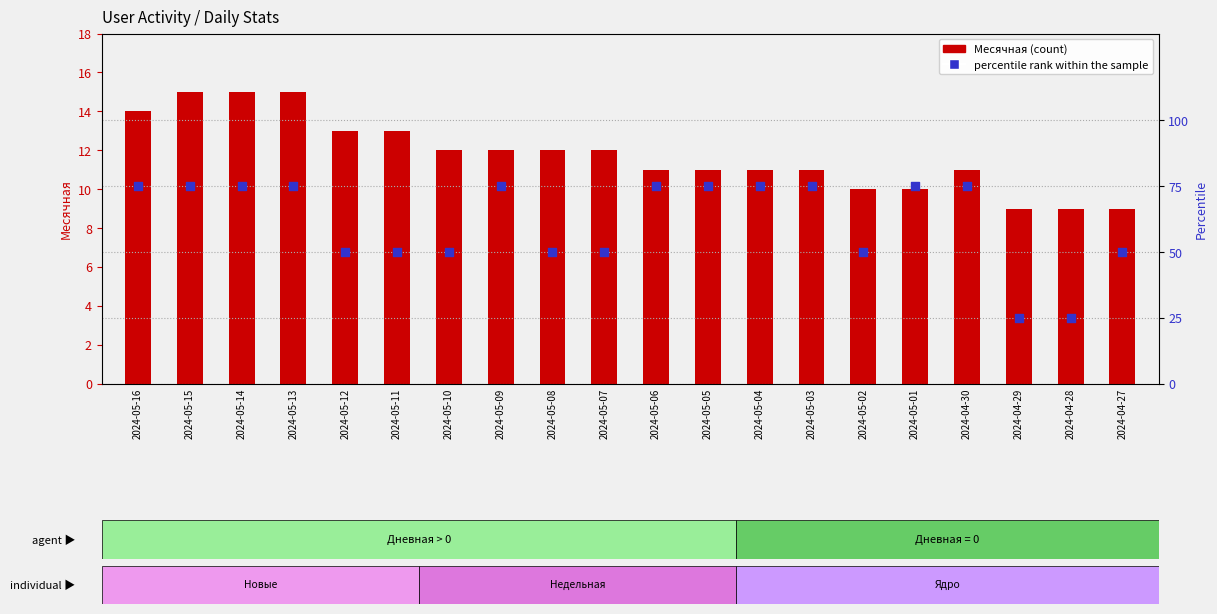

Which series reaches the maximum Y coordinate?

percentile rank within the sample